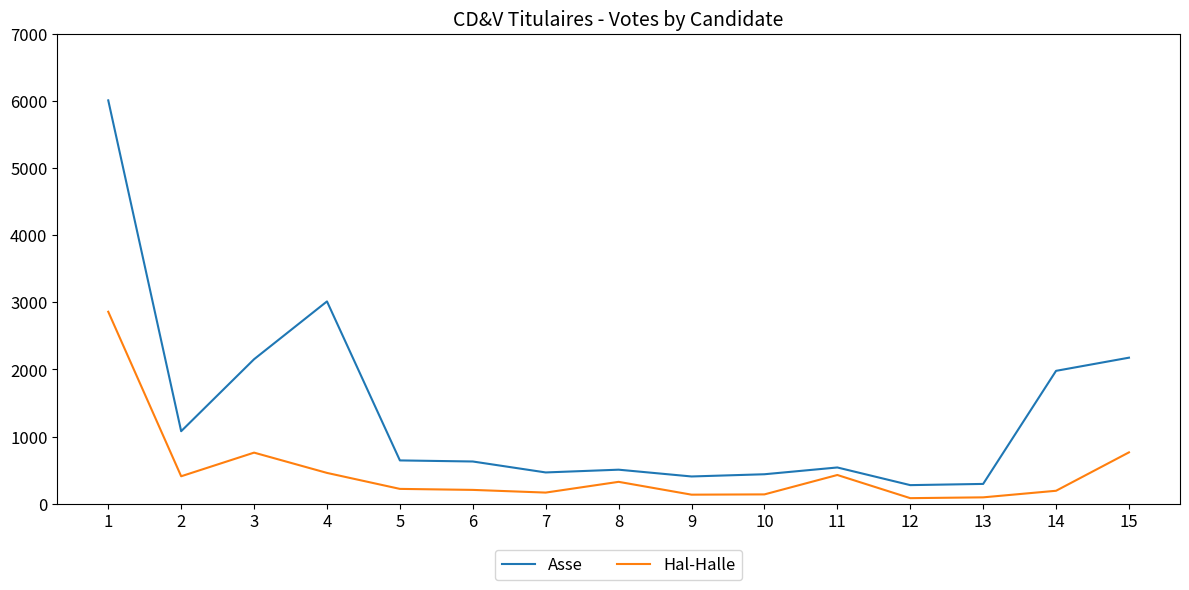

How many distinct data groups are displayed?

2